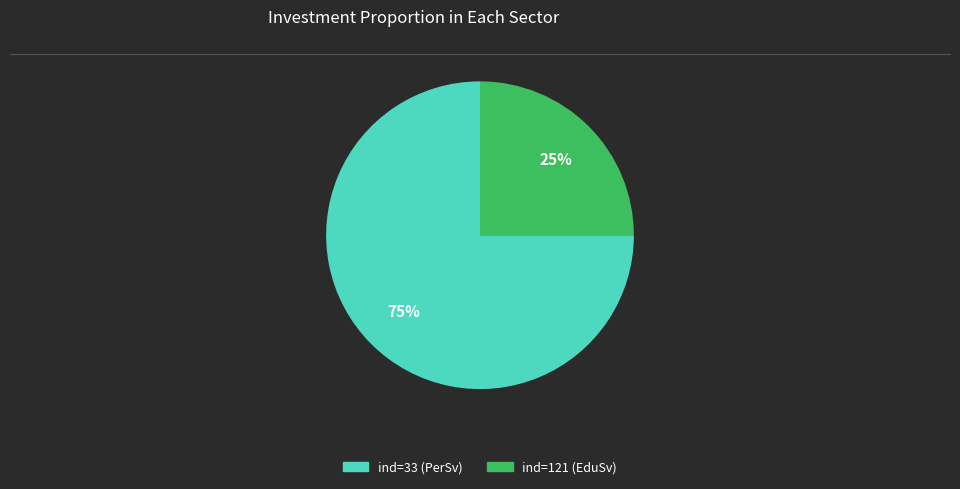

To the nearest percent, what is the difference between the largest and smallest slice percentages?

50%